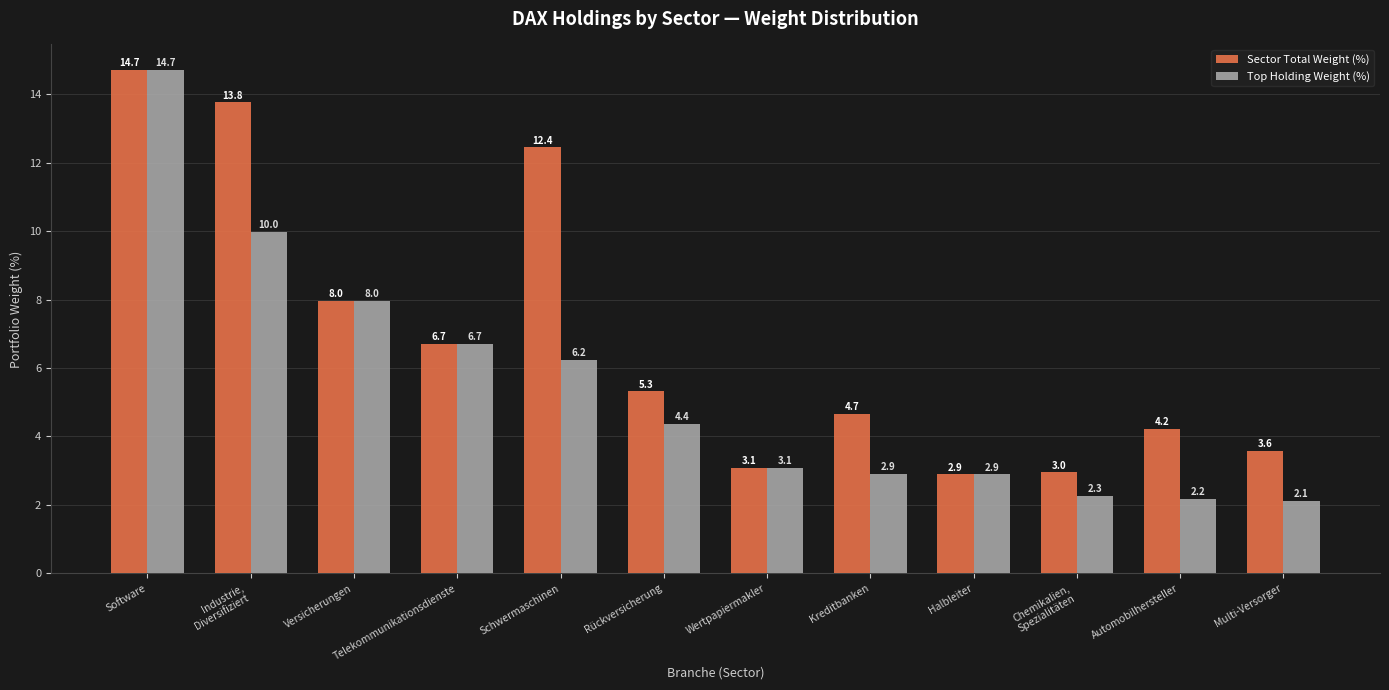

Read the Sector Total Weight (%) value at Wertpapiermakler.

3.1